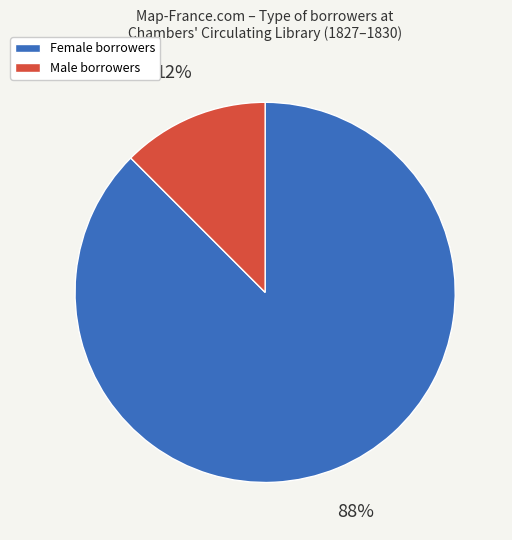

Is there a majority slice in this chart?

Yes